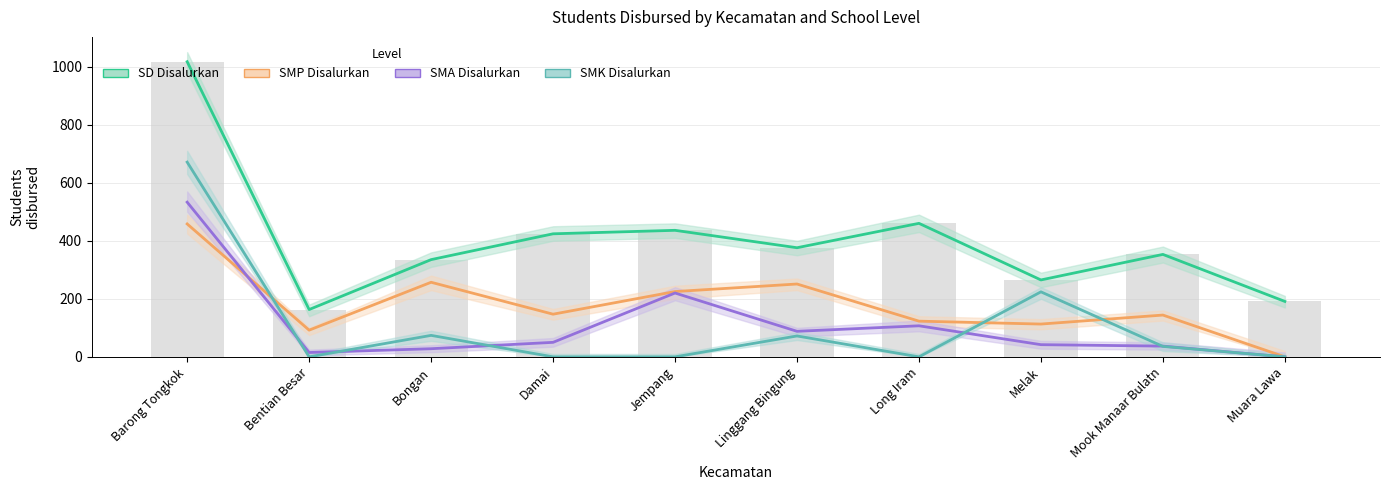

What is the maximum value shown in the chart?

1017